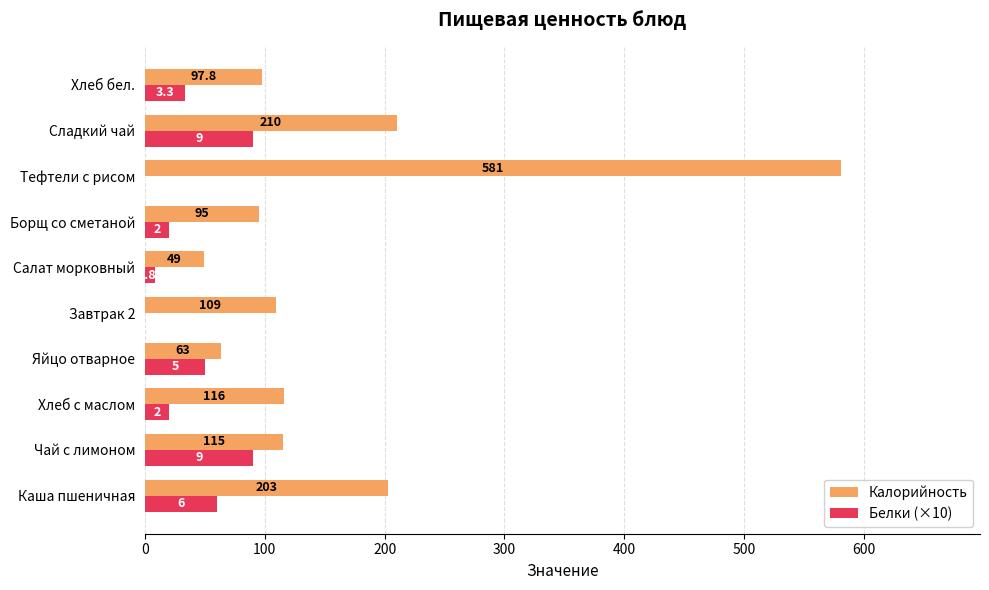

Where is Калорийность nearest to the value 315?

Сладкий чай